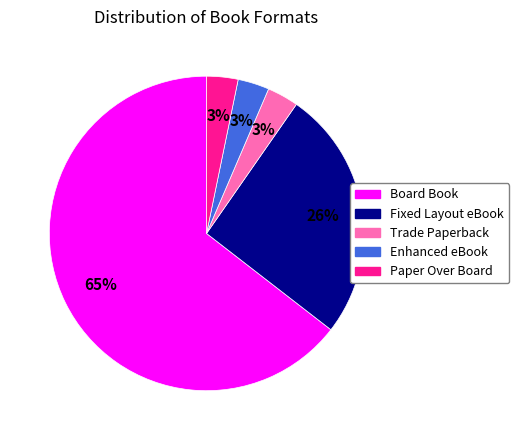

To the nearest percent, what is the average slice percentage?

20%